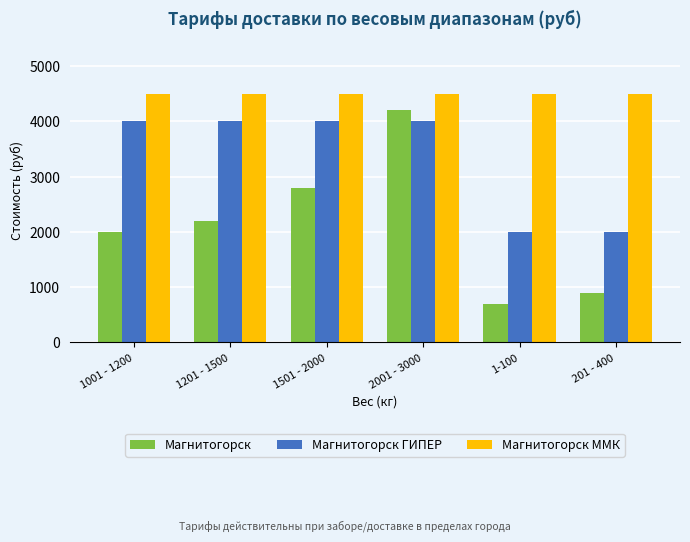

How many bars are there in total?

18